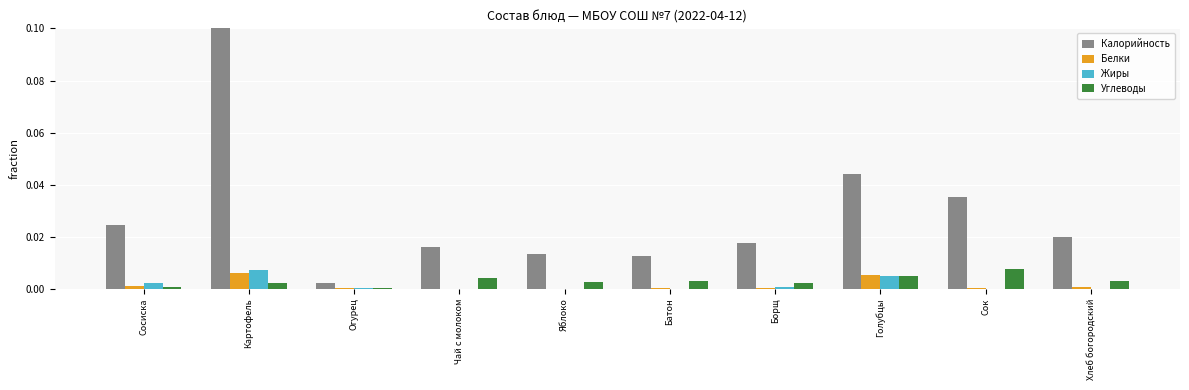

Between Огурец and Борщ, which series saw the biggest shift?

Калорийность